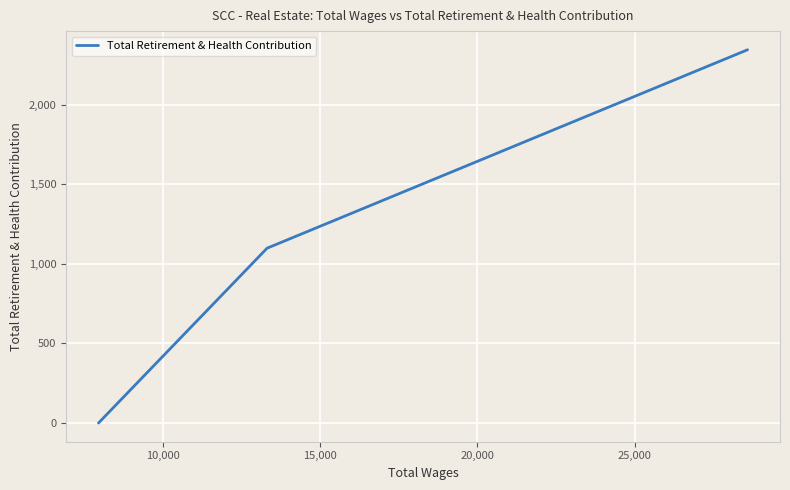

How many values exceed 1099?

1